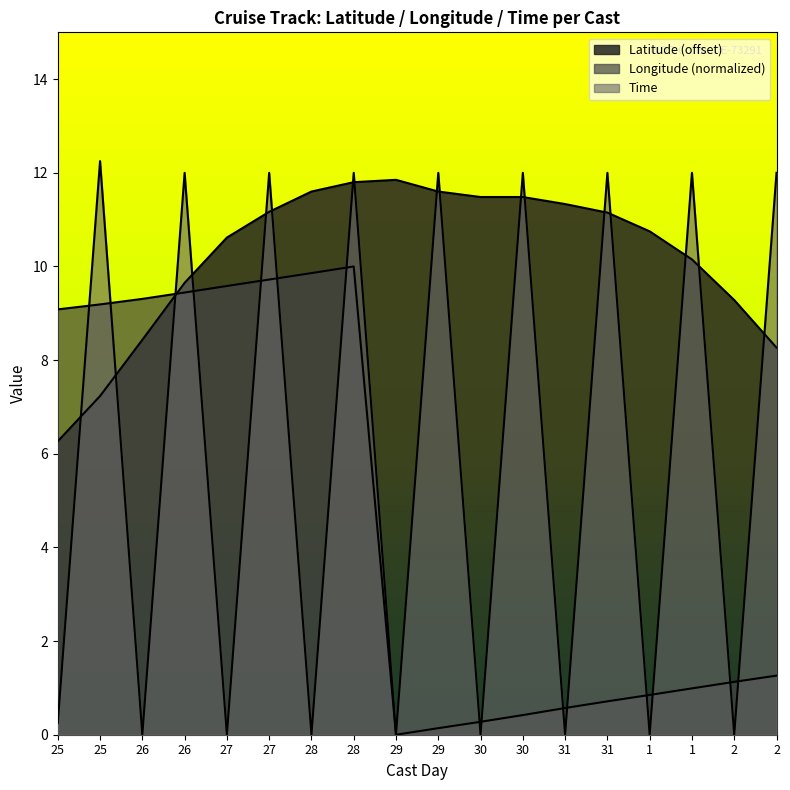

At which category does Longitude reach its first local peak?

28